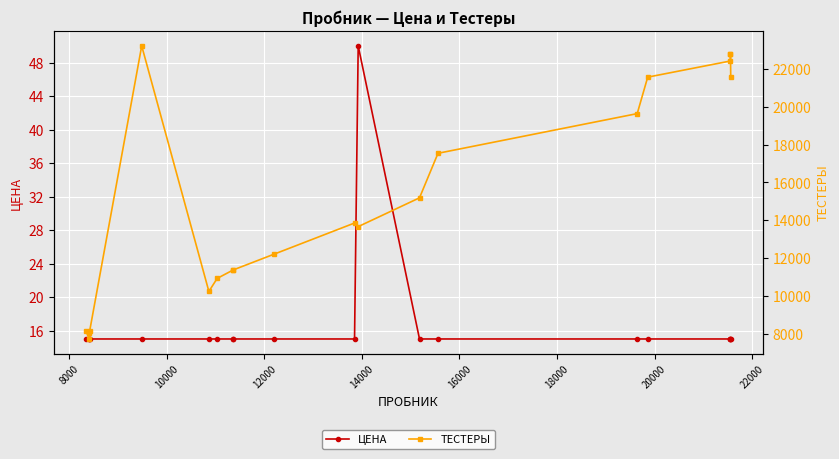

True or false: ЦЕНА has more than 0 interior local peaks.

True